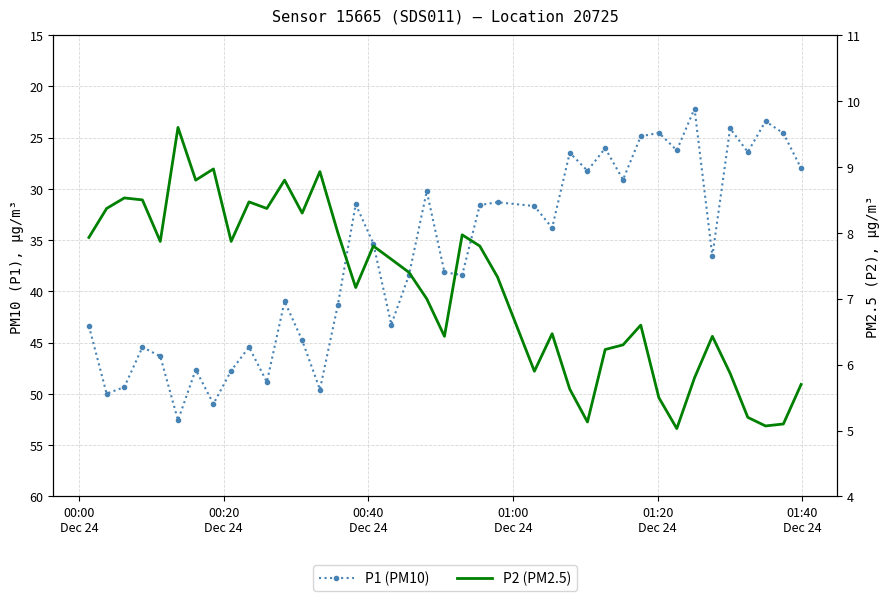

Does the chart have visible grid lines?

Yes